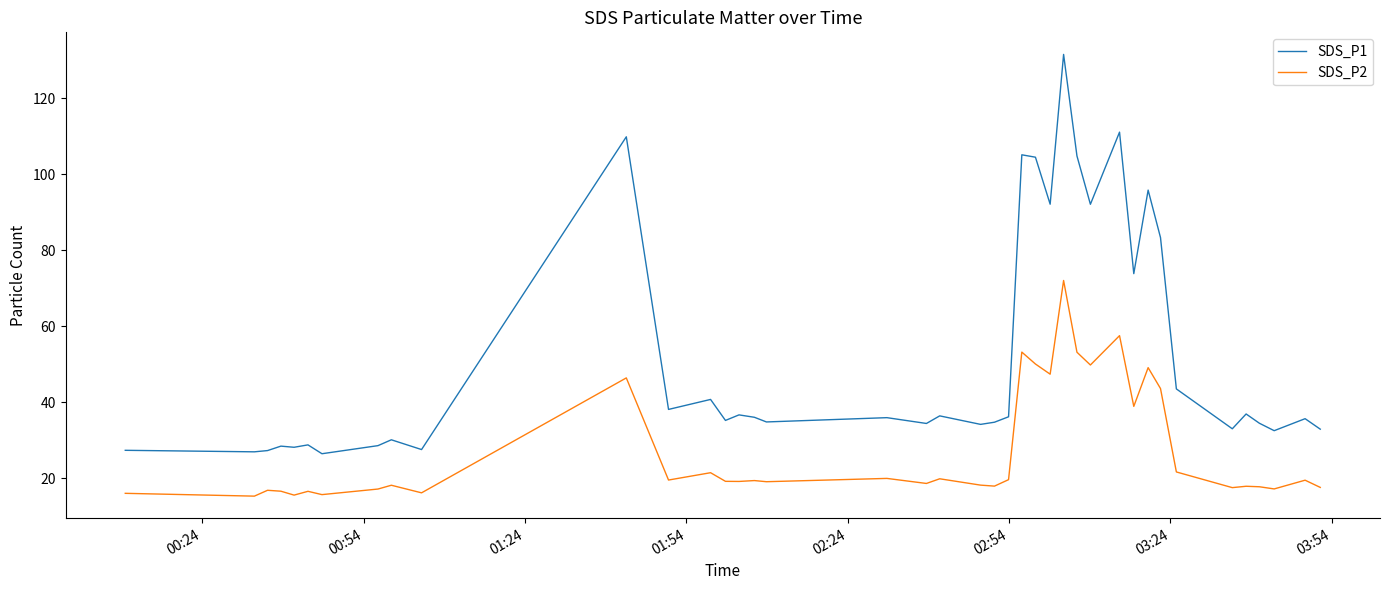

Which series has the largest range (max minus min)?

SDS_P1